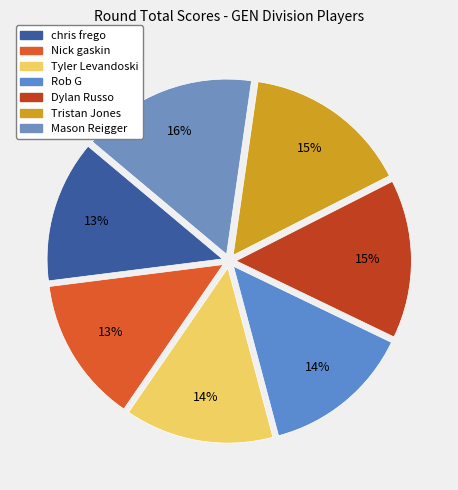

Rank the categories by value from lowest to highest.

chris frego, Nick gaskin, Tyler Levandoski, Rob G, Dylan Russo, Tristan Jones, Mason Reigger